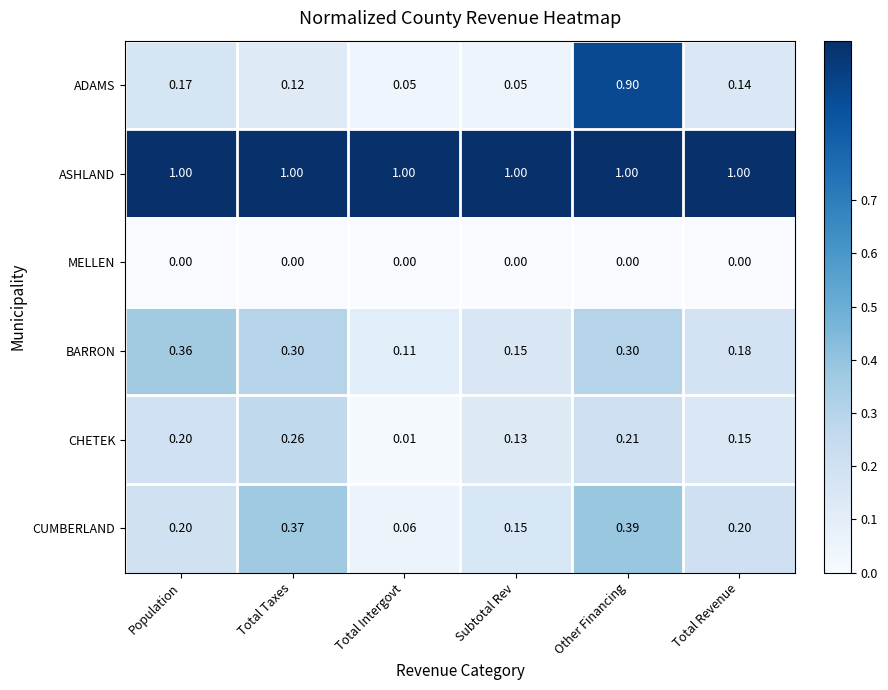

At which label is BARRON closest to 0?

Total Intergovt